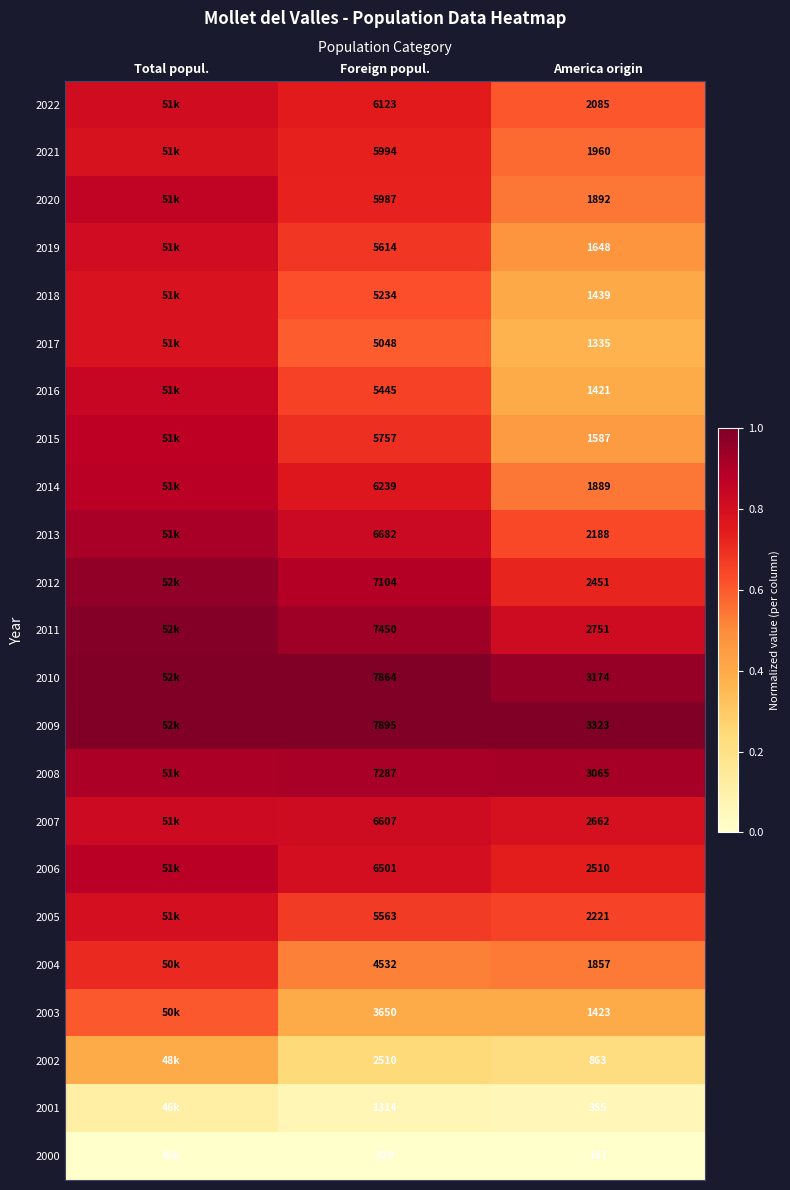

Is the value of 2003 at America origin greater than the value of 2014 at Foreign popul.?

No